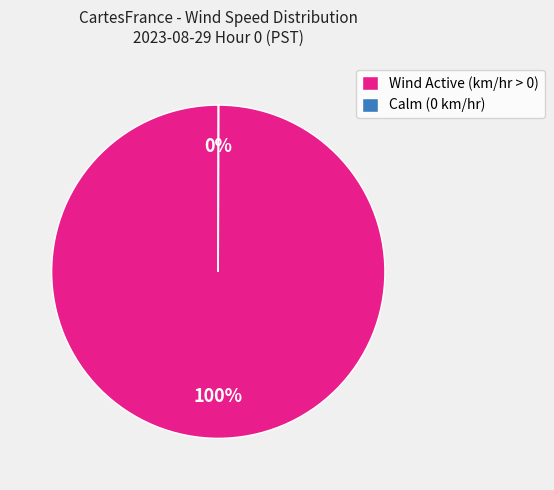

Is there a majority slice in this chart?

Yes